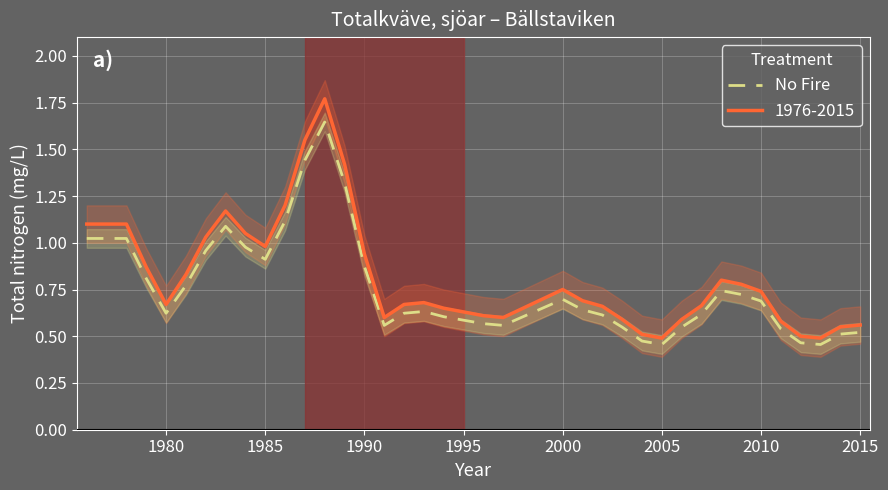

Is it true that No Fire equals 0.3 at 2010?

False